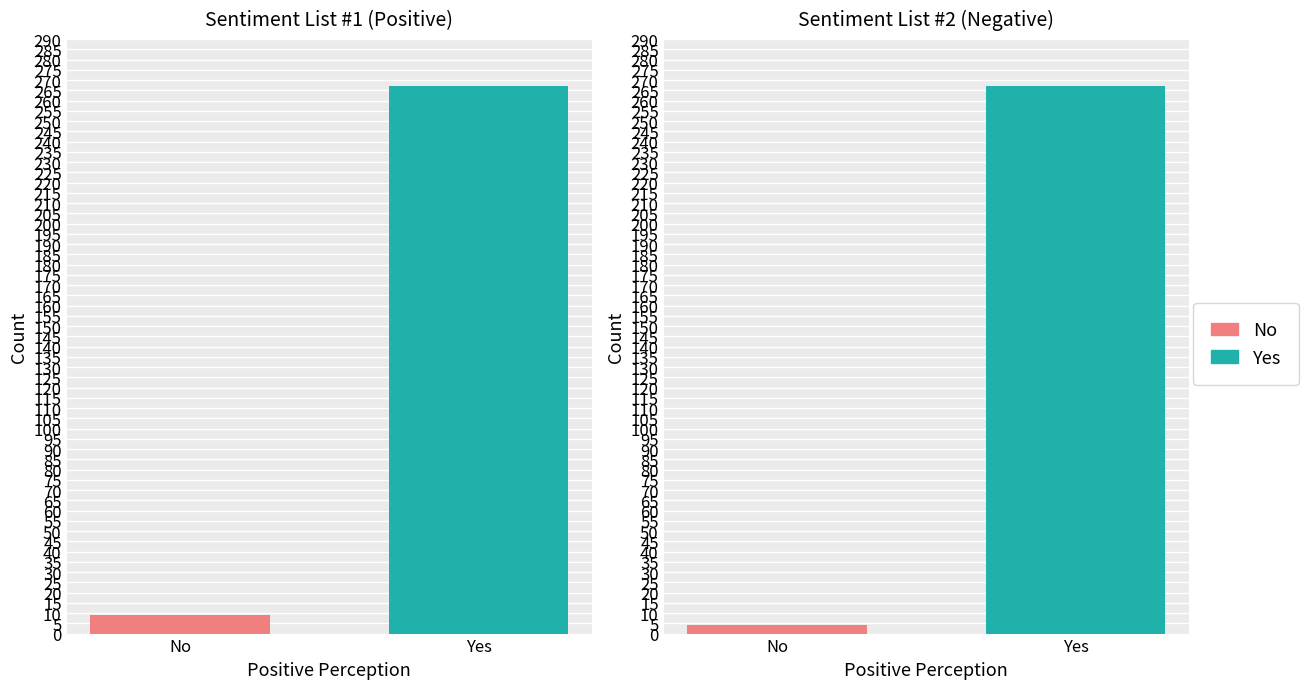

Which has a higher value, Words in Sentiment List#2 or Words in Sentiment List#1?

Words in Sentiment List#1